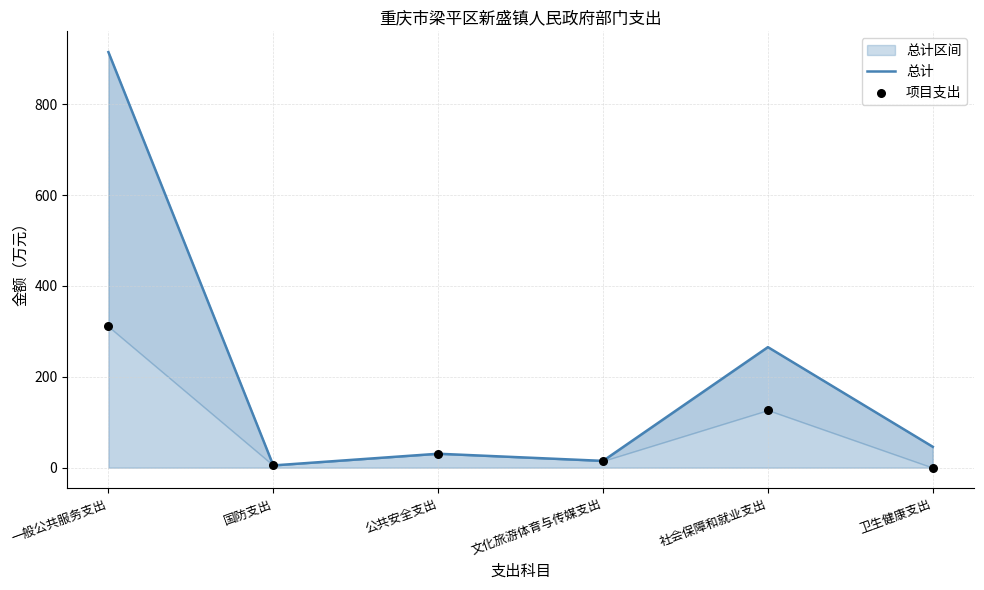

Which series reaches the minimum Y coordinate?

项目支出